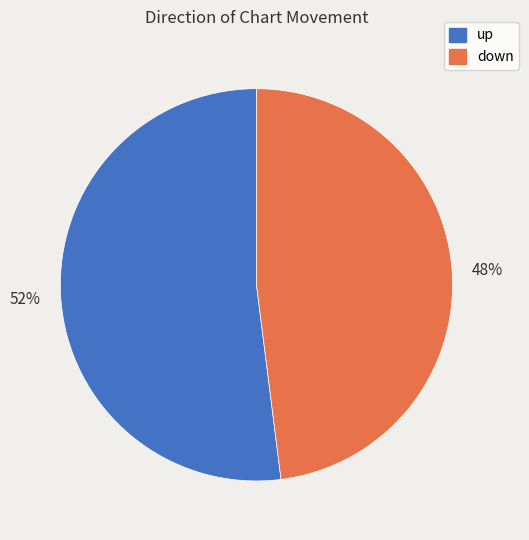

To the nearest percent, what is the combined percentage of down and up?

100%